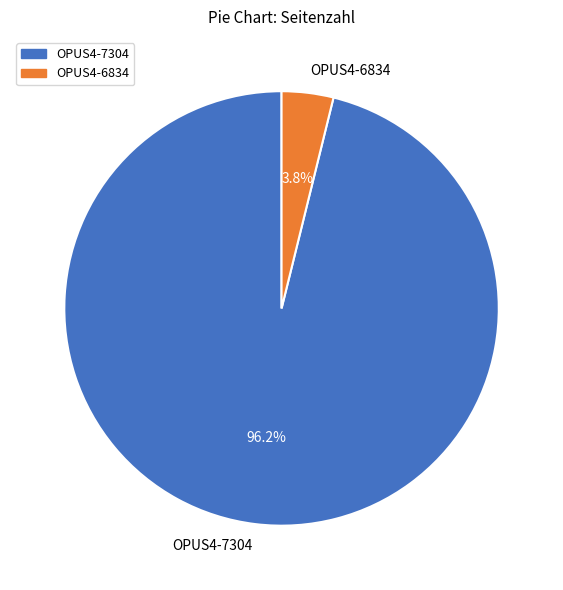

Rank the categories by value from highest to lowest.

OPUS4-7304, OPUS4-6834